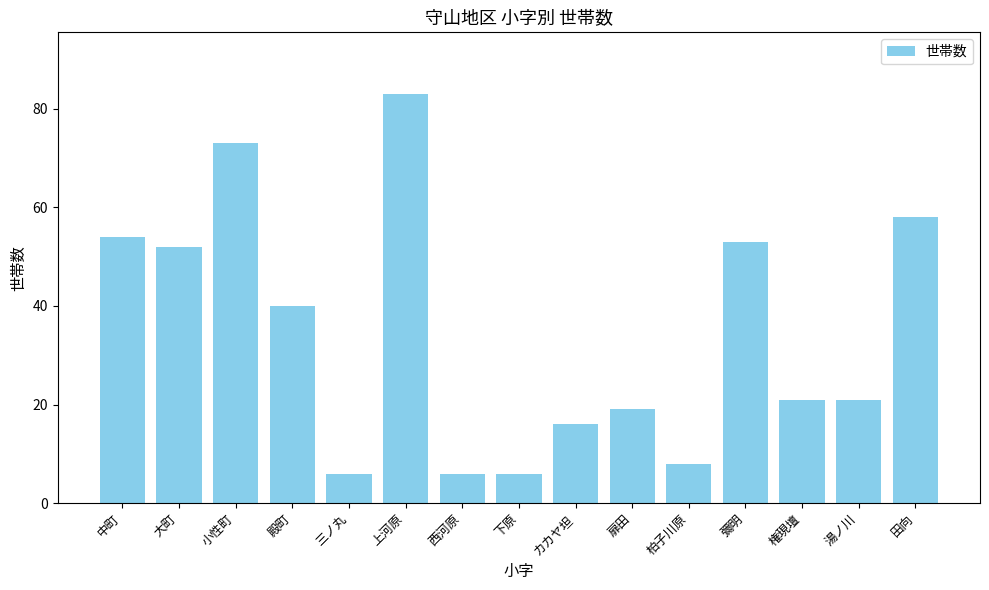

Reading right to left, list all the values displayed in this chart.

田向=58	湯ノ川=21	権現壇=21	彌明=53	柏子川原=8	扉田=19	カカヤ坦=16	下原=6	西河原=6	上河原=83	三ノ丸=6	殿町=40	小性町=73	大町=52	中町=54